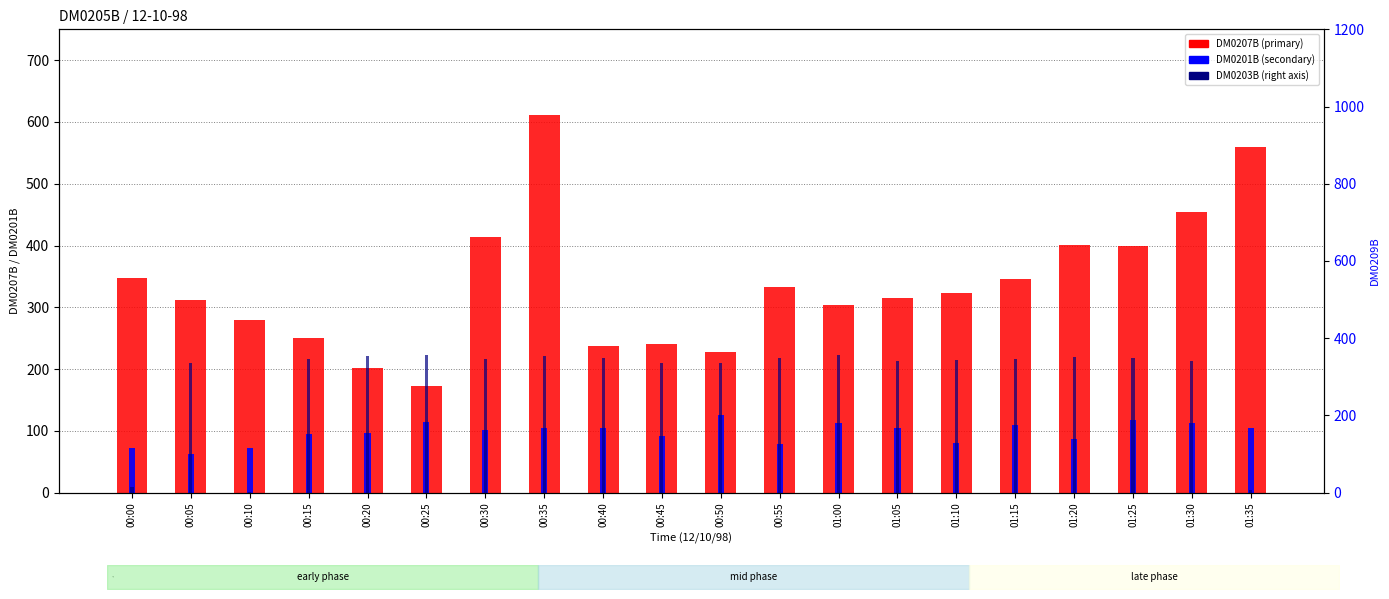

What position from the left is 00:10?

3